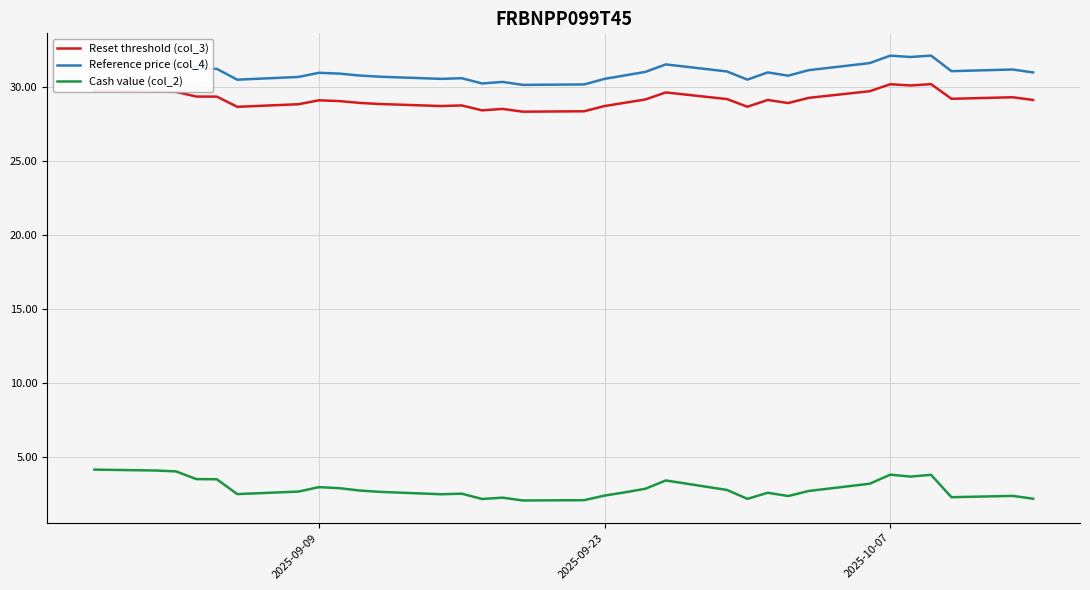

True or false: Cash value (col_2) and Reset threshold (col_3) intersect in this chart.

False